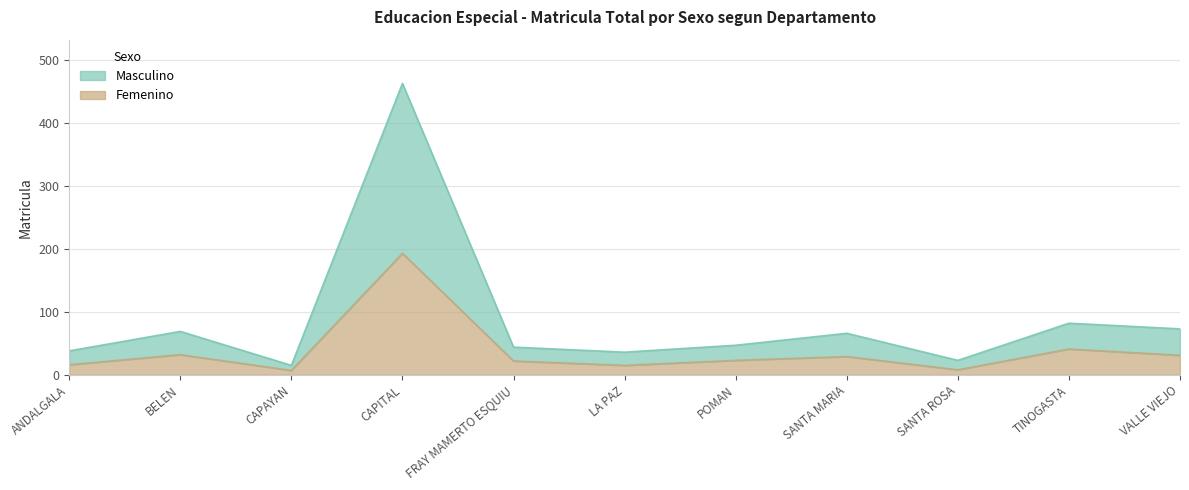

What is the spread (max minus min) of values at LA PAZ?

21